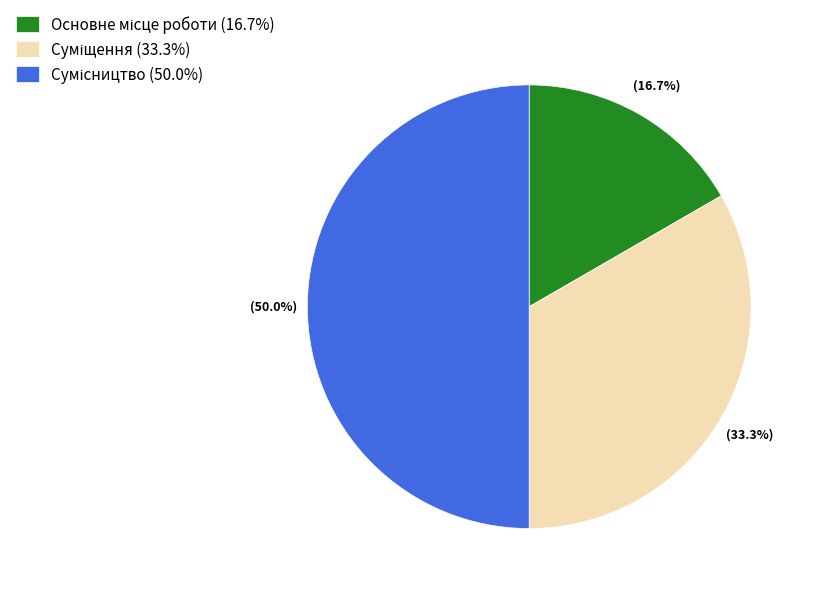

Count the number of slices in the pie.

3